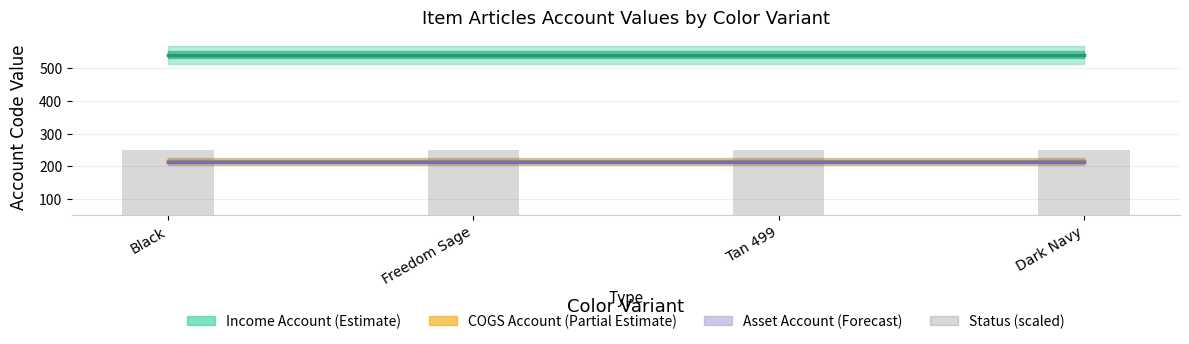

Reading left to right, transcribe all the data shown in this chart.

Income Account: Black=542	Freedom Sage=542	Tan 499=542	Dark Navy=542
COGS Account: Black=215	Freedom Sage=215	Tan 499=215	Dark Navy=215
Asset Account: Black=214	Freedom Sage=214	Tan 499=214	Dark Navy=214